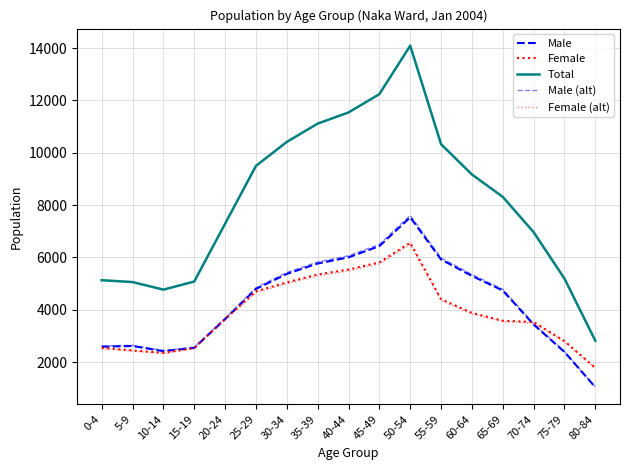

True or false: Total has a value of 3000.3 at 60-64.

False